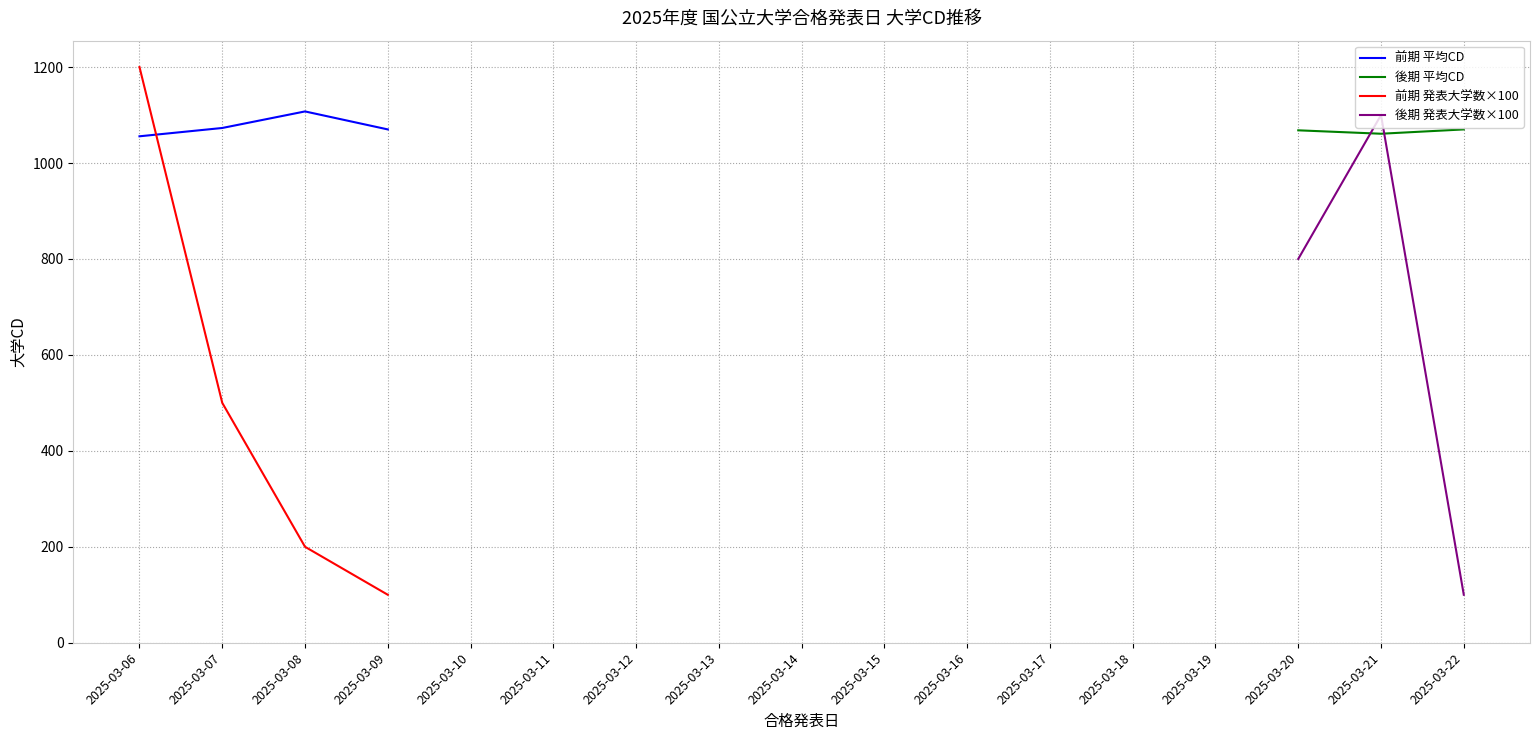

The value of 前期 発表大学数×100 at 2025-03-06 is 1200.0. True or false?

True